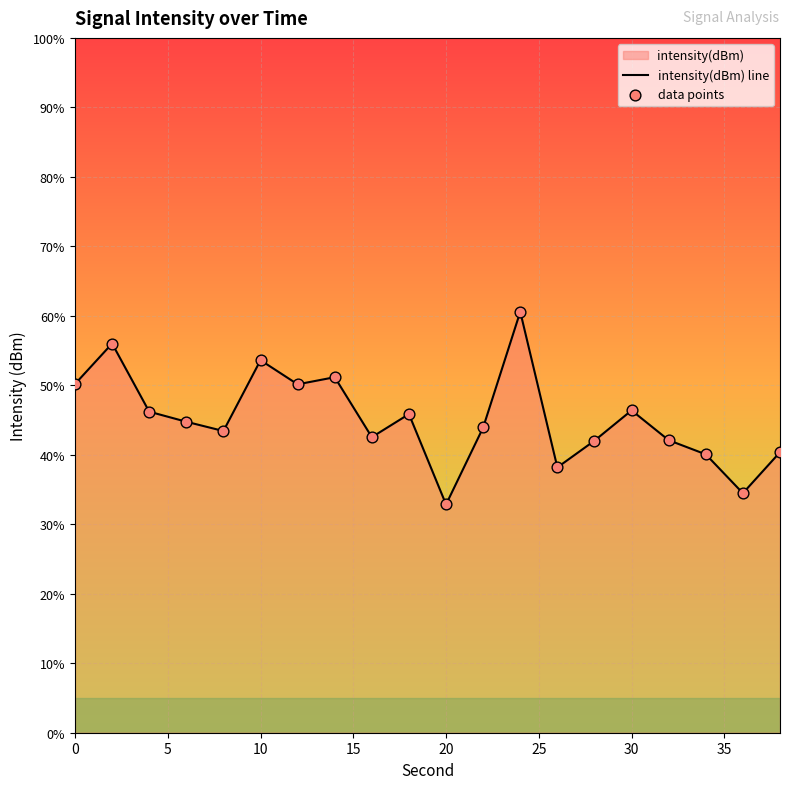

Is the value of intensity(dBm) line at 12 greater than the value of data points at 17?

Yes